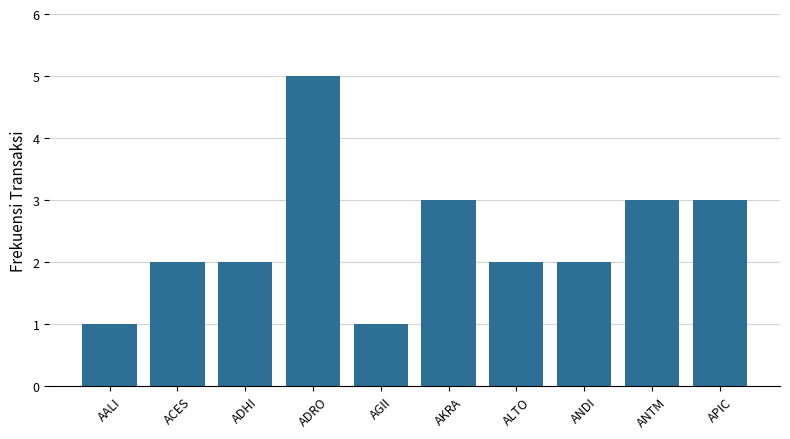

What is the change in value from ACES to AKRA?

+1